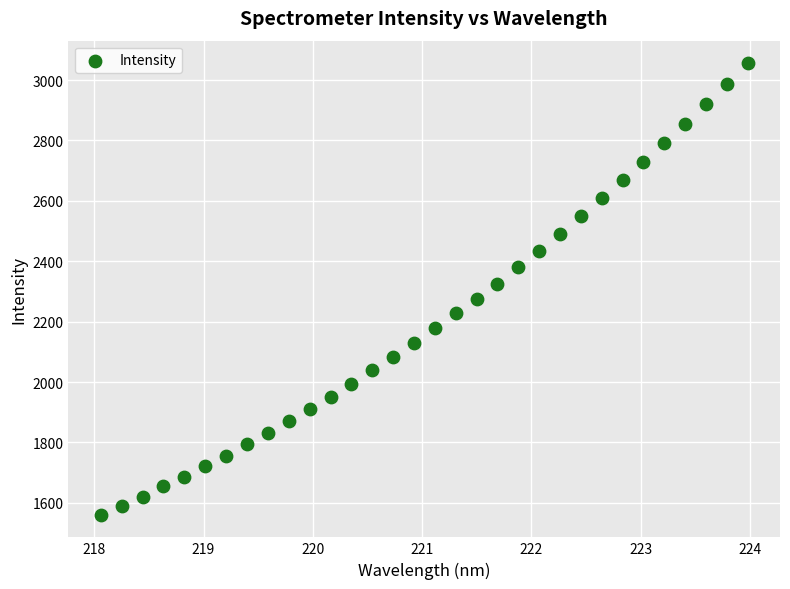

What is the range of X values (max minus min)?

5.9